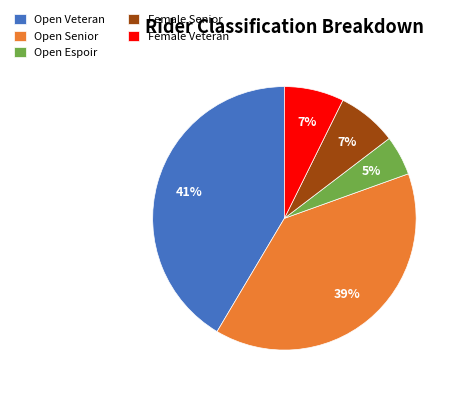

Which category has the biggest portion of the pie?

Open Veteran